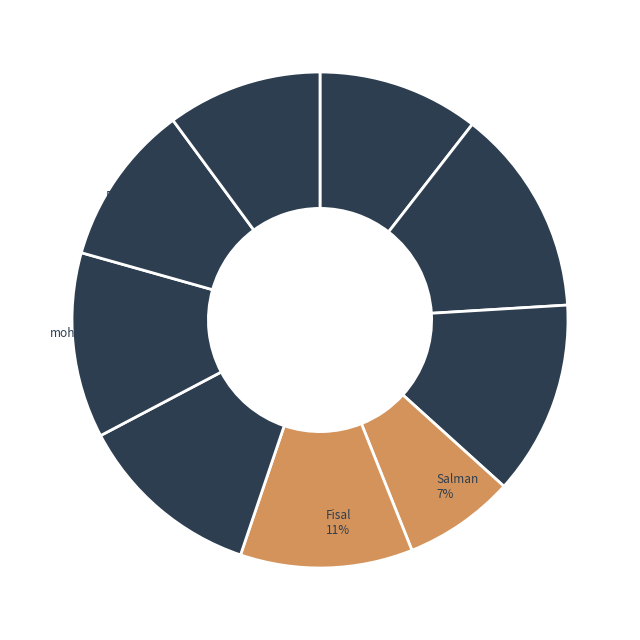

What is the largest slice in the pie chart?

Rami